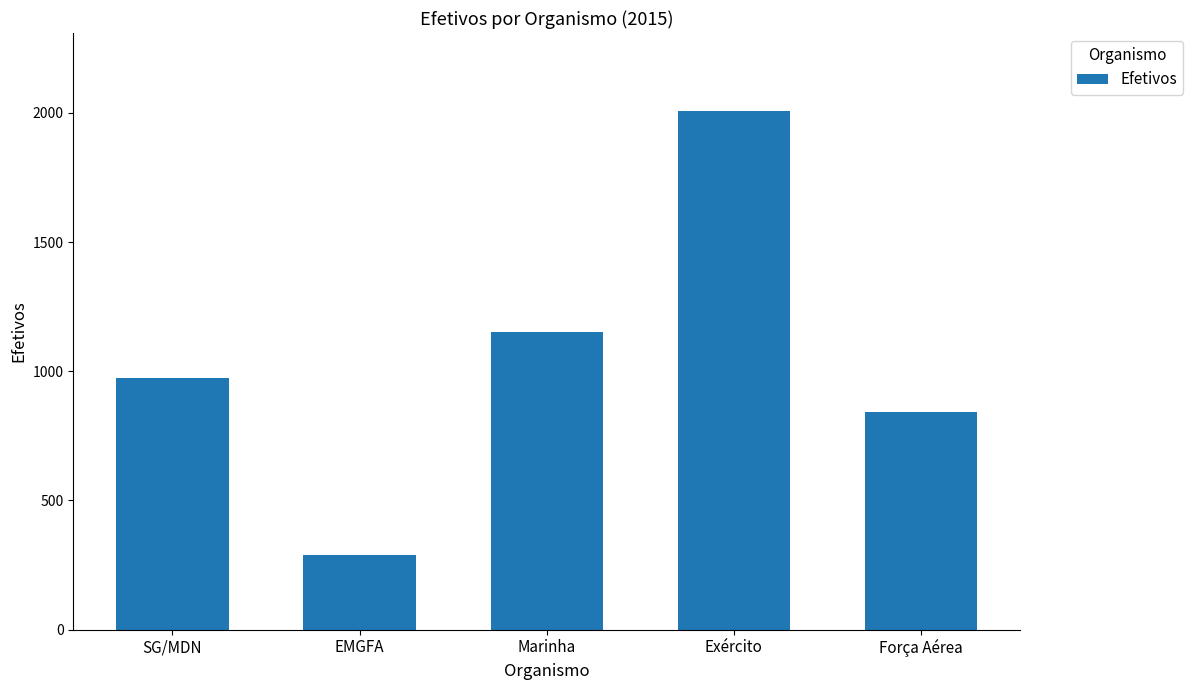

Reading left to right, what are all the values shown in this chart?

973	290	1153	2008	842